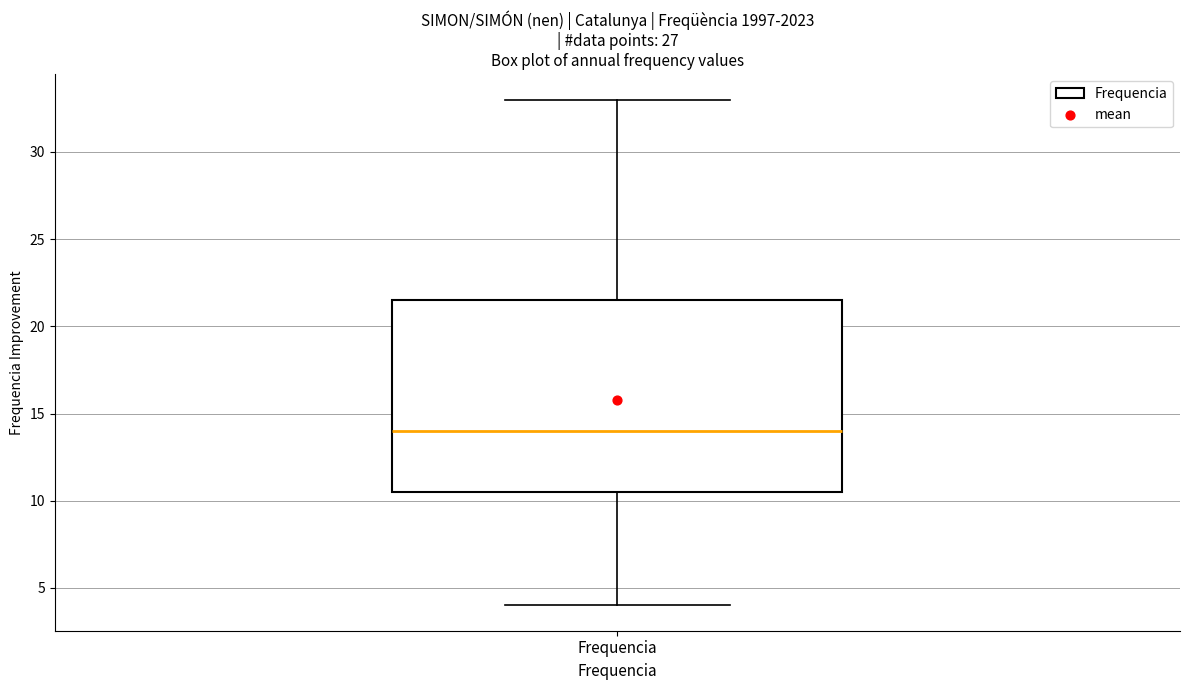

Read this box plot against the y-axis: the position of the median line, the range covered by the box, and the ends of both whiskers. The values are not printed on the chart, so give them approximately, as read against the axis.

median 14.0, box 10.5 to 21.5, whiskers 4.0 to 33.0